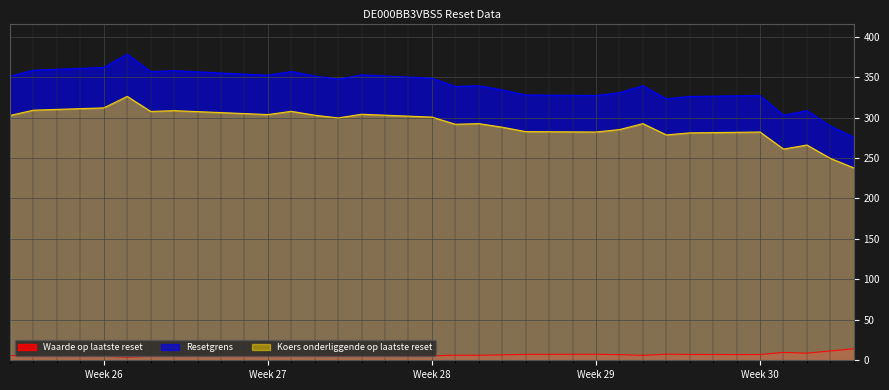

The value of Resetgrens at 2025-07-11 is 623.8. True or false?

False